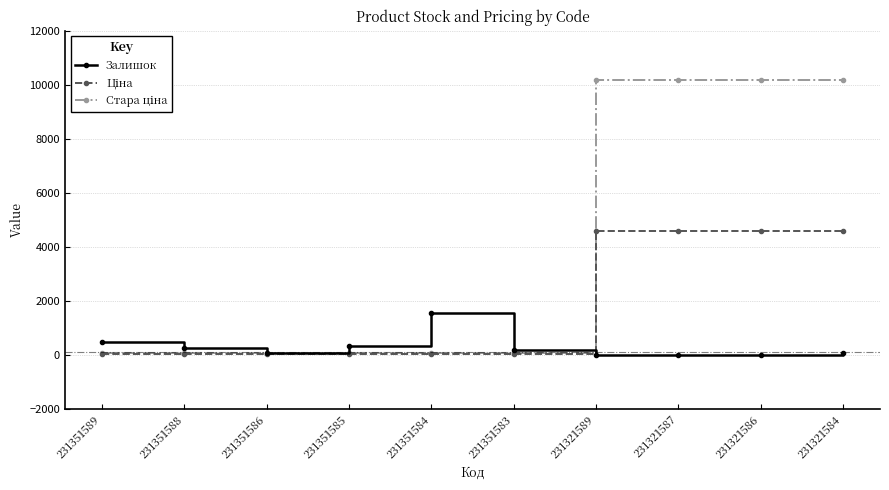

What is the highest value of the Залишок series?

1545.0